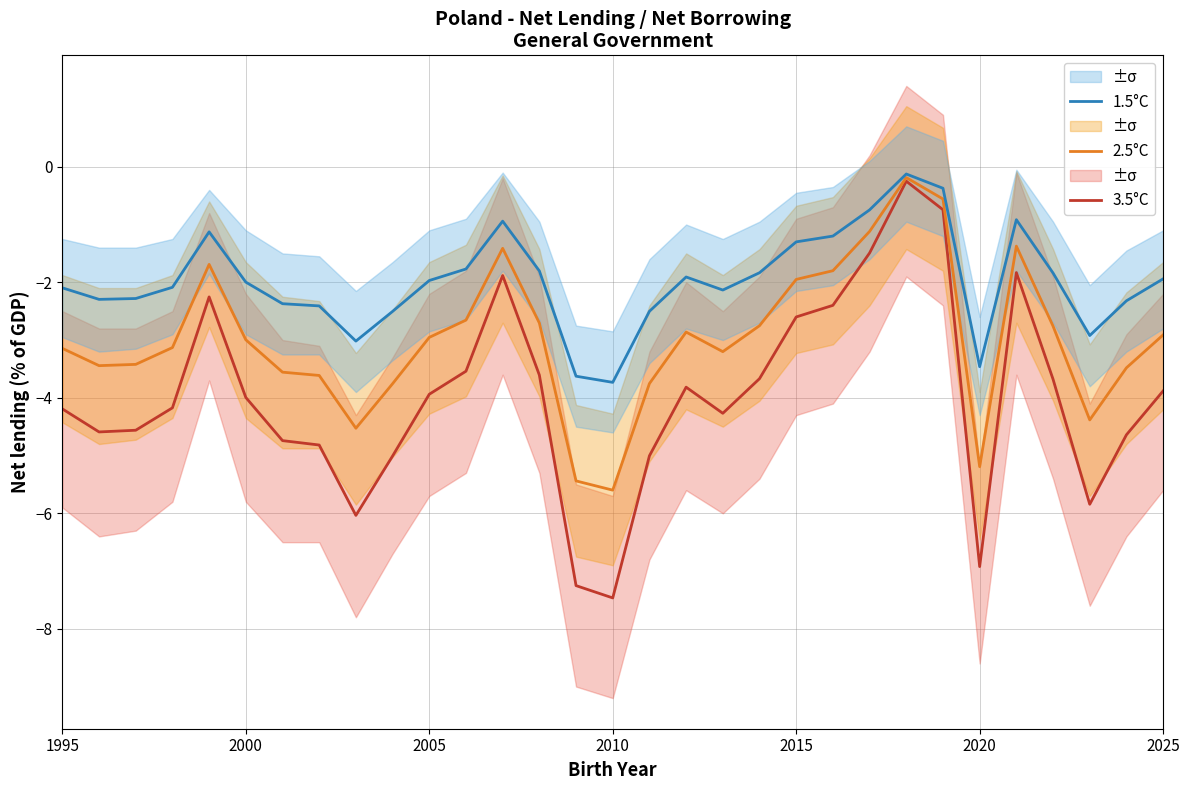

What is the lowest value of the 2.5°C series?

-5.6